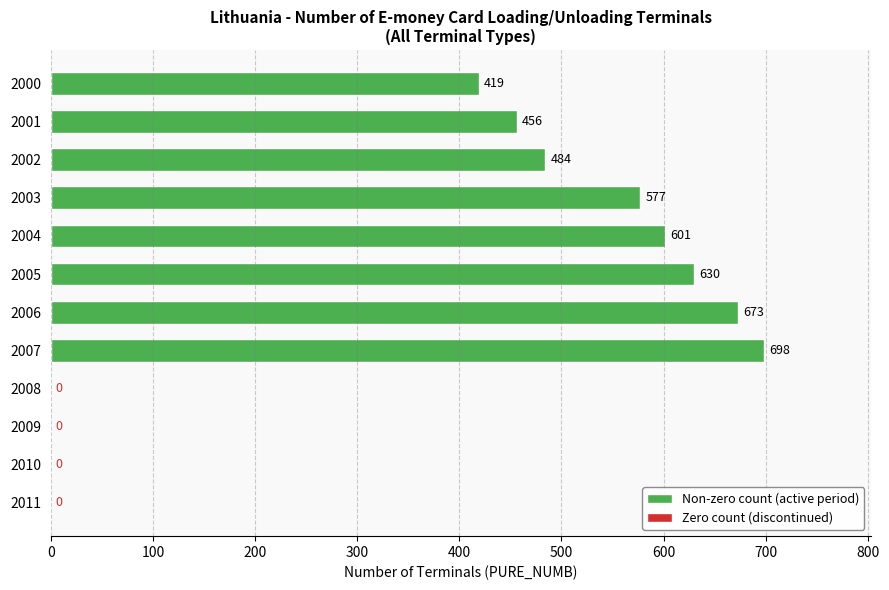

How many series are shown in this chart?

1